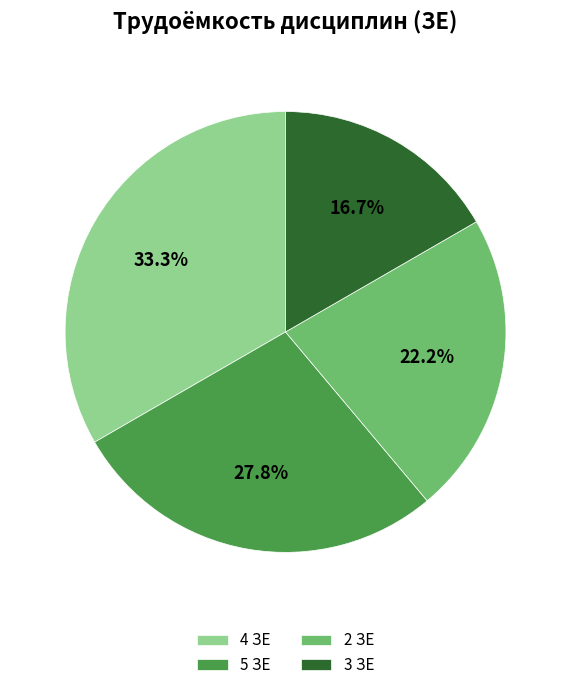

Combined, do 2 ЗЕ and 3 ЗЕ account for over 50%?

No